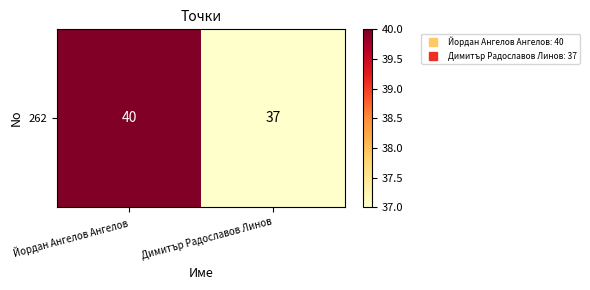

What is the sum of the values at Димитър Радославов Линов and Йордан Ангелов Ангелов?

77